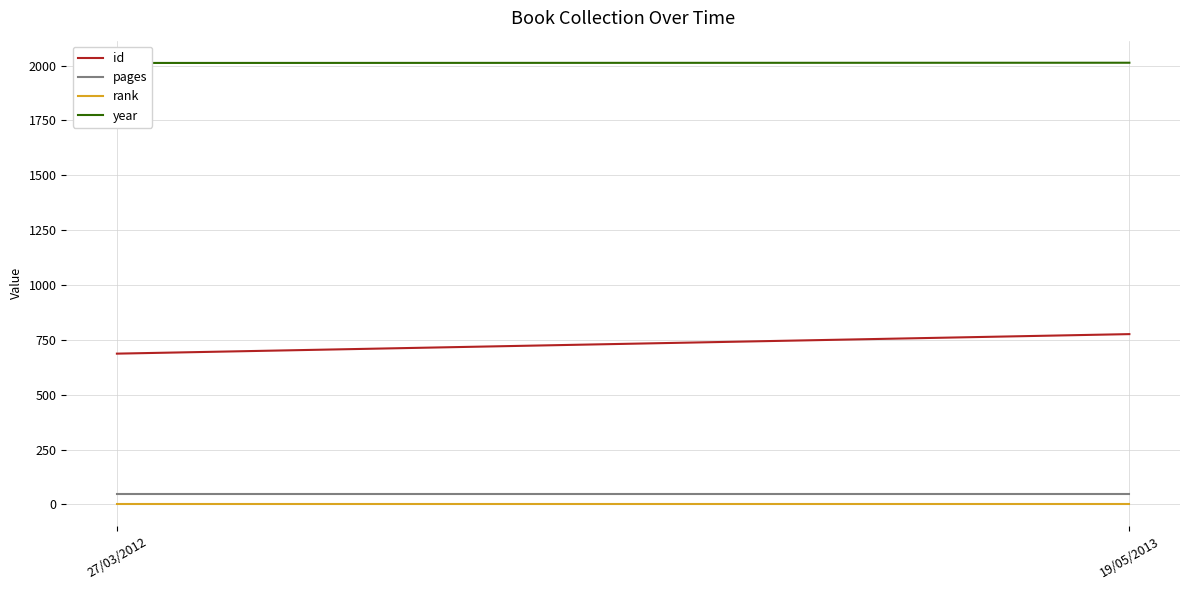

List the labels in order of pages value, largest first.

27/03/2012, 19/05/2013